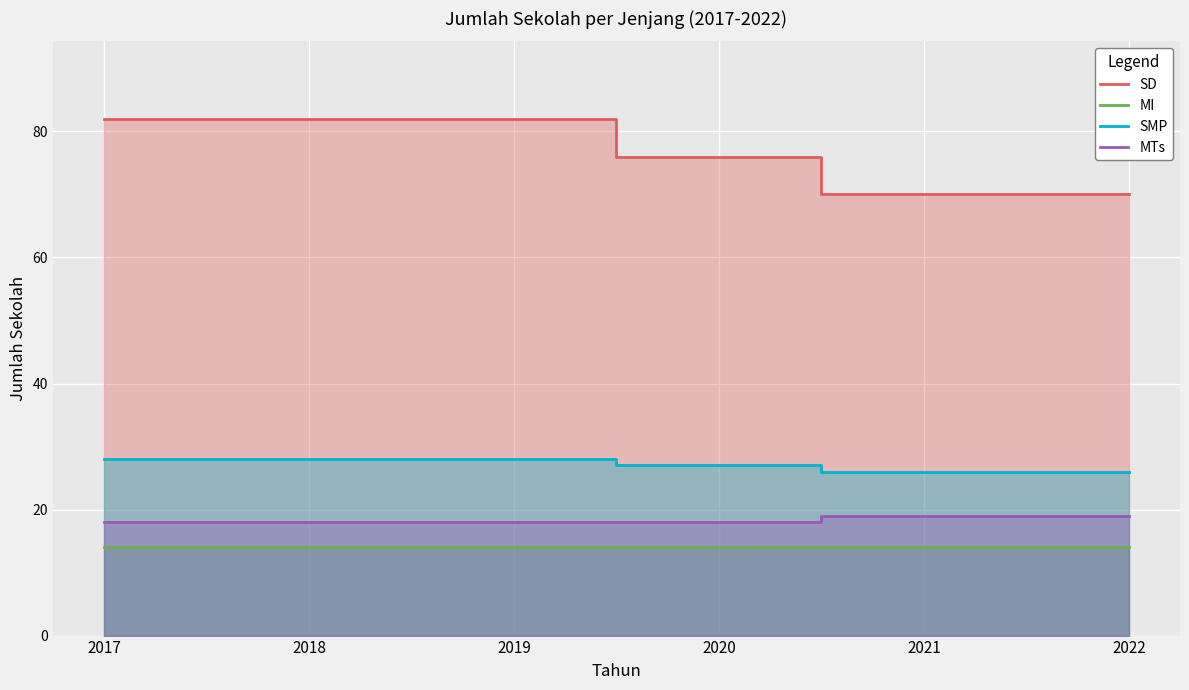

Which category has the highest value in the SMP series?

2017